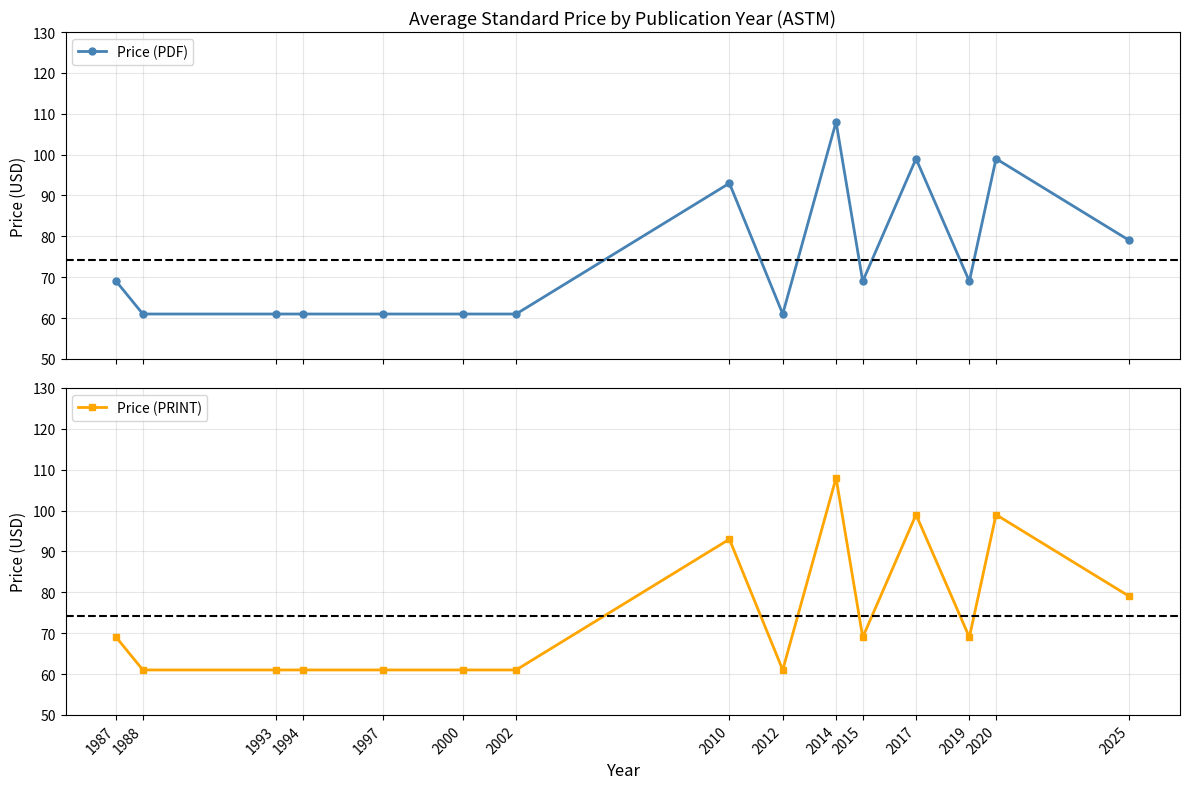

Which series has the largest range (max minus min)?

Price (PDF)